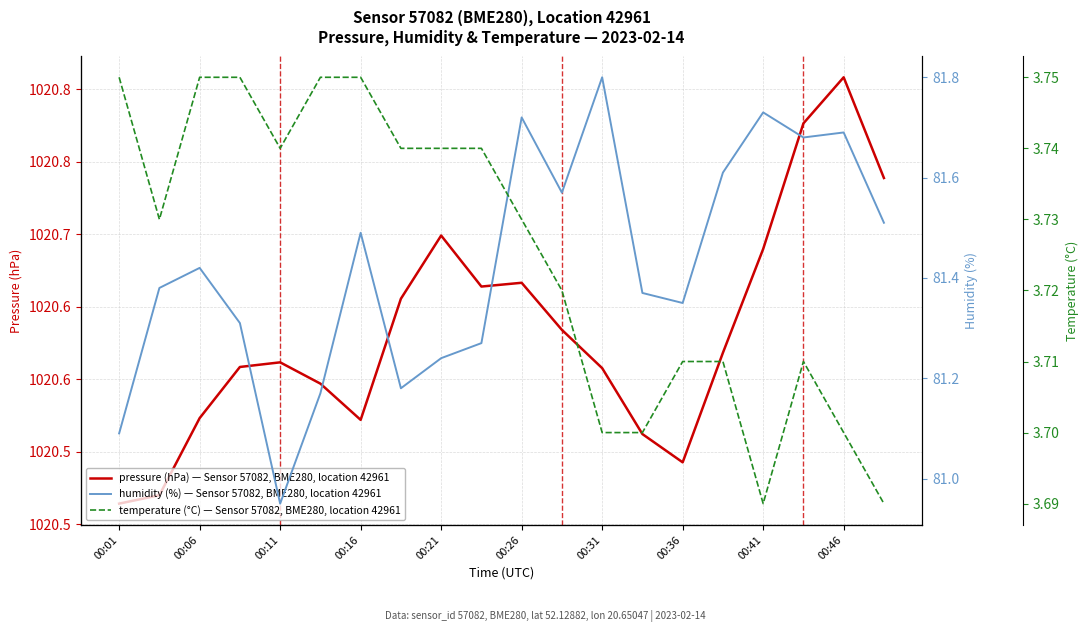

What is the difference between the pressure (hPa) — Sensor 57082, BME280, location 42961 values at 17 and 12?

0.2